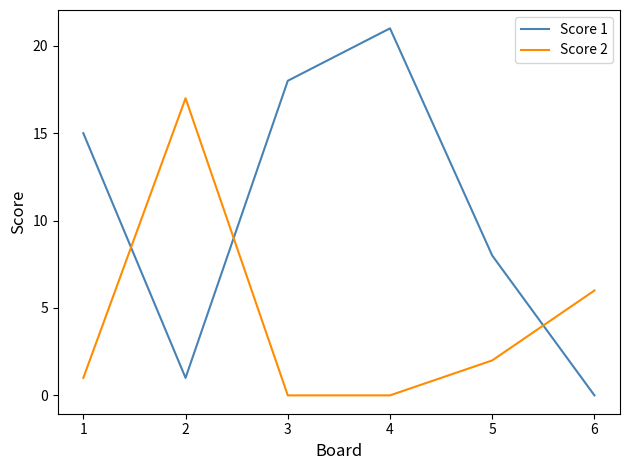

What is the spread (max minus min) of values at 2?

16